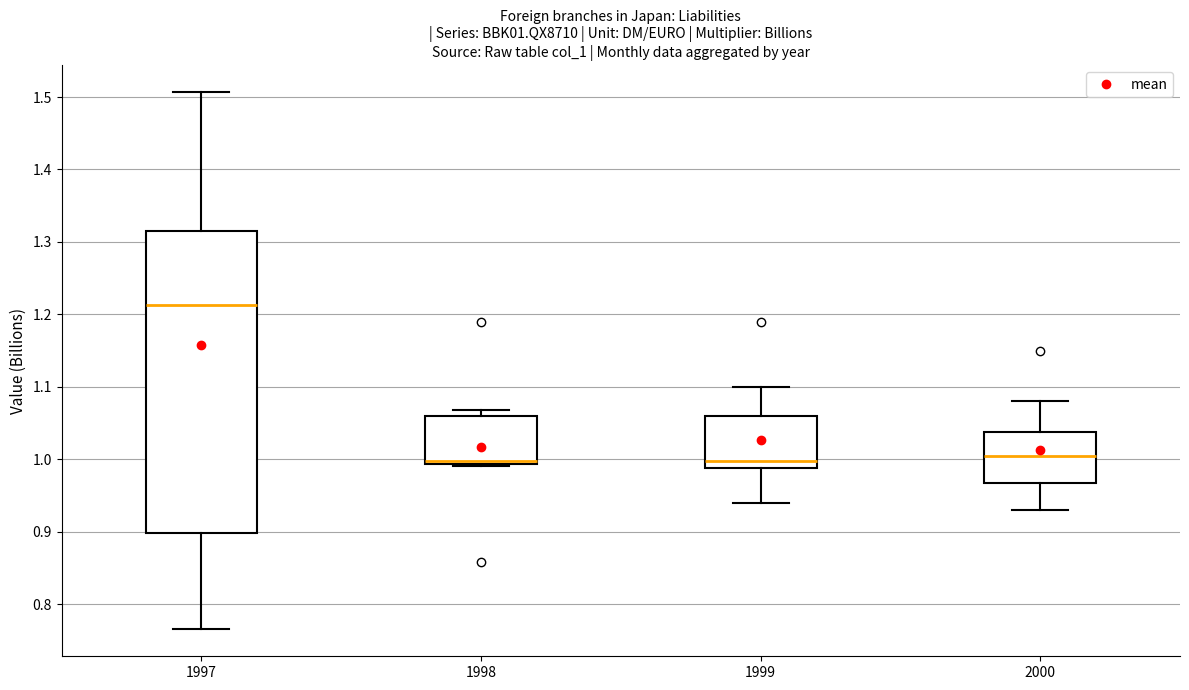

Comparing the boxes themselves (not the whiskers), which one is the tallest?

1997